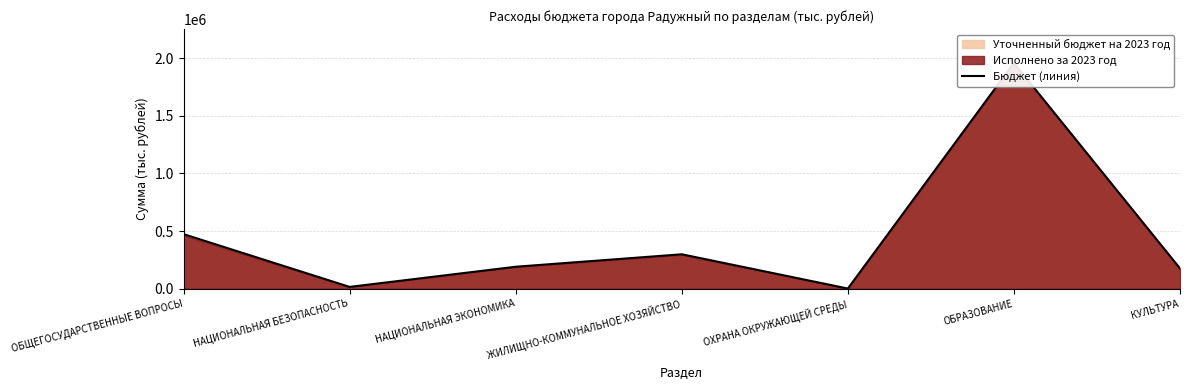

What is the value of the 7th point from the left?

175885.7